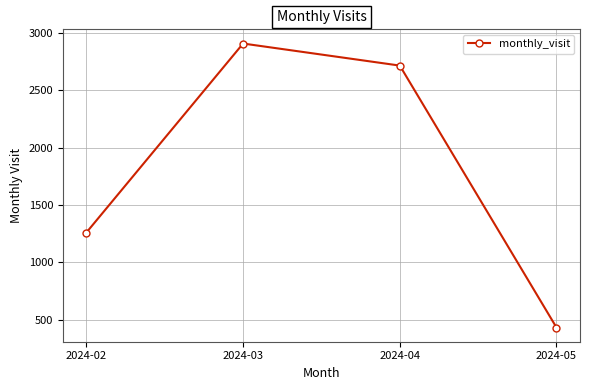

Count the number of categories in the chart.

4